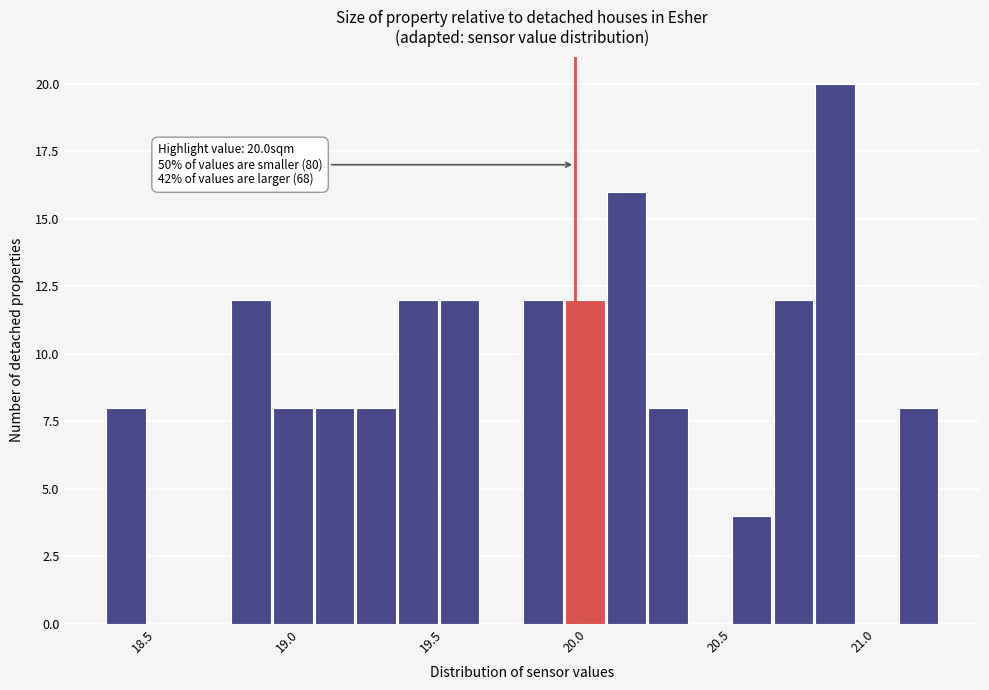

Around what value on the x-axis is the tallest bar? Give the approximate position of its centre, as read against the axis.

20.90